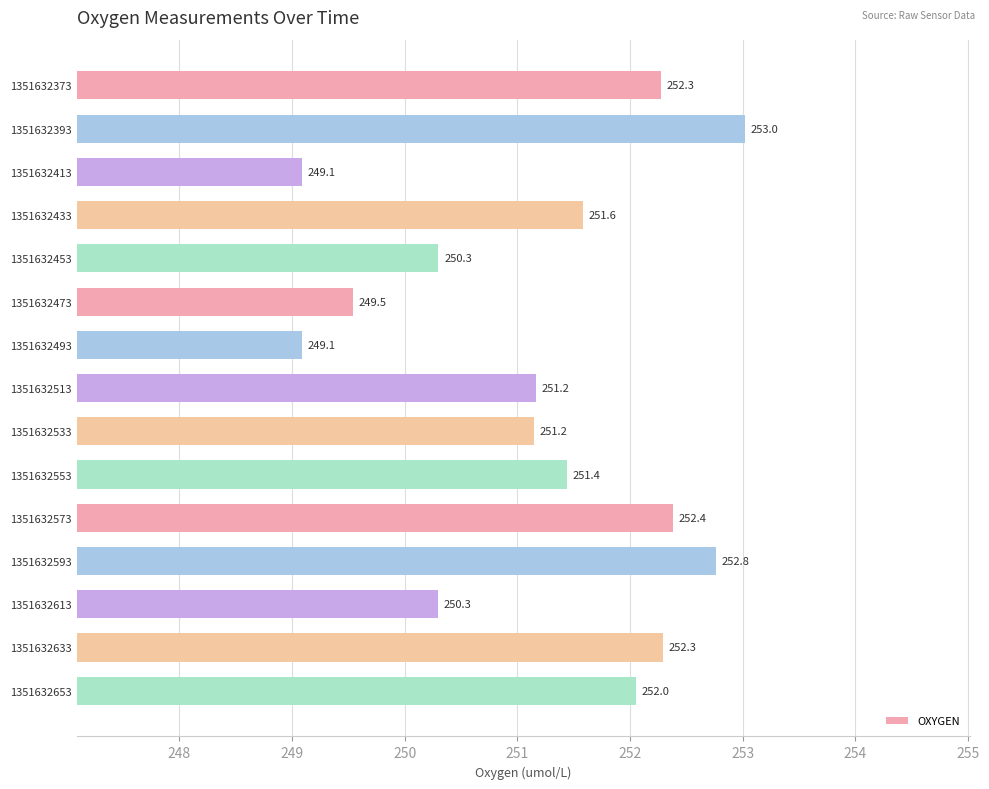

Between 1351632573 and 1351632533, which is larger?

1351632573